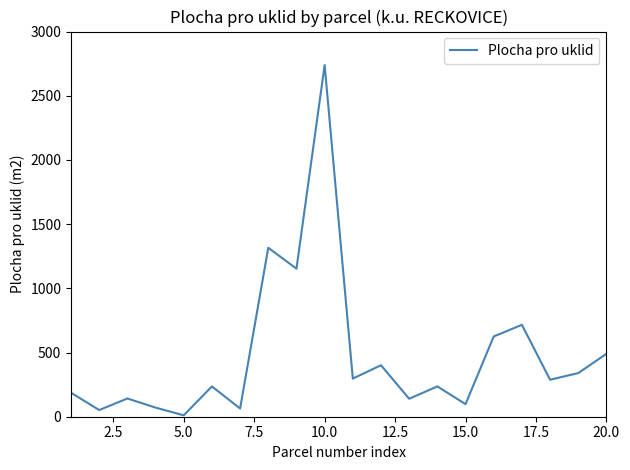

What is the difference between the maximum and minimum values?

2728